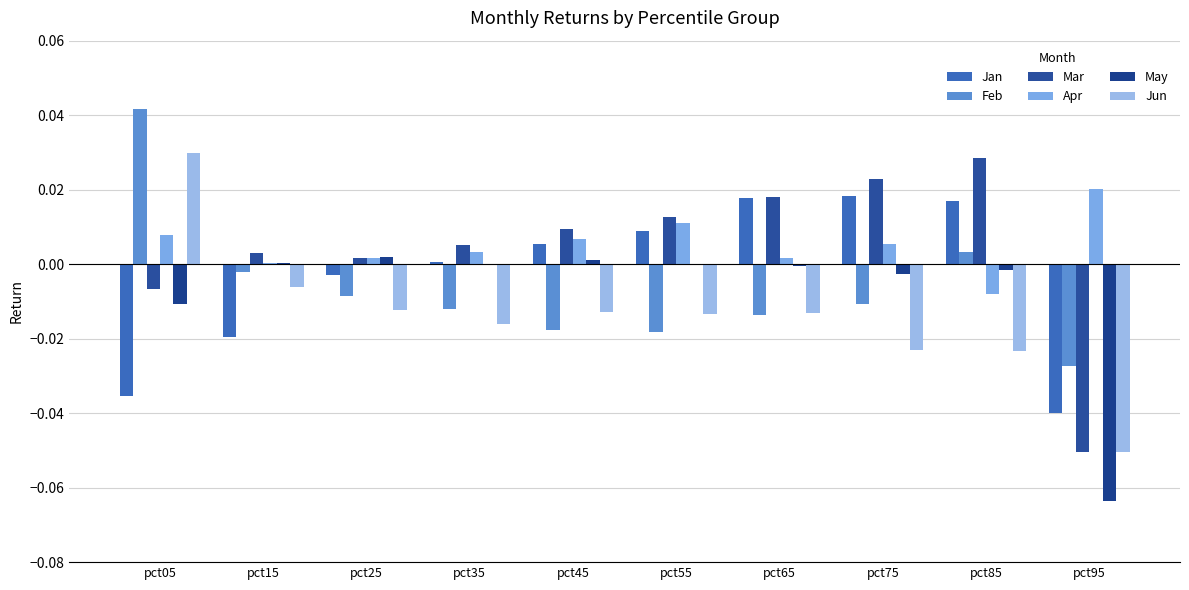

Which series changed the most between pct35 and pct75?

Mar